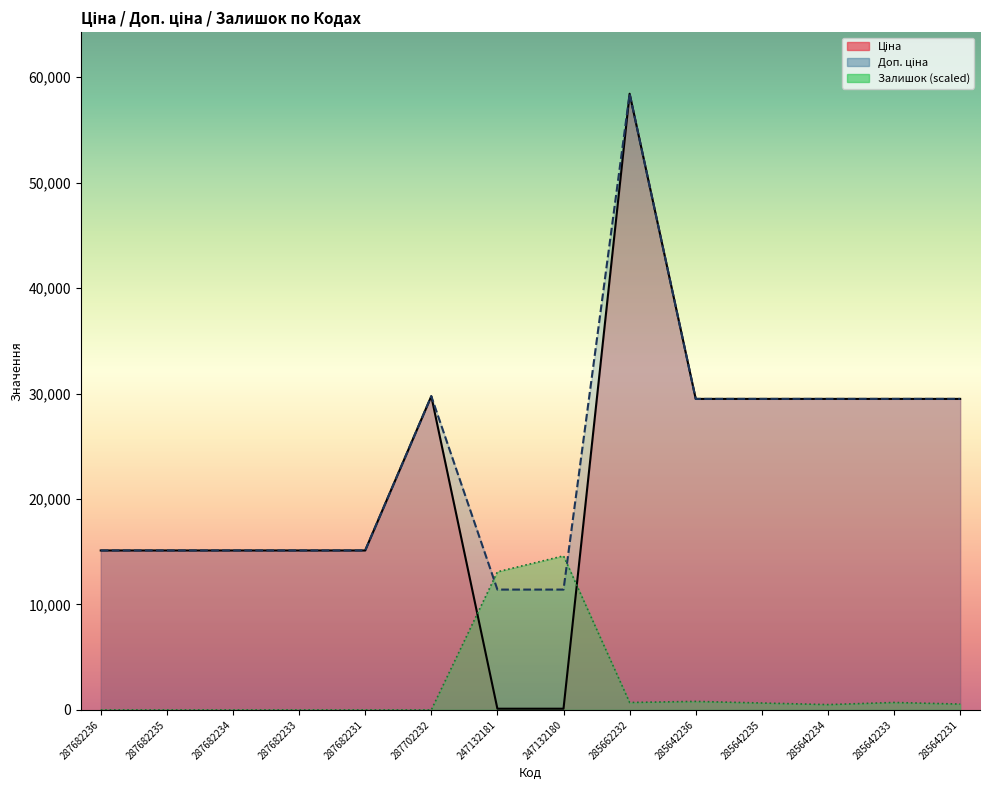

Reading left to right, extract all data points from this chart.

Ціна: 287682236=15120.0	287682235=15120.0	287682234=15120.0	287682233=15120.0	287682231=15120.0	287702232=29747.2	247132181=114.1	247132180=114.1	285662232=58426.5	285642236=29491.5	285642235=29491.5	285642234=29491.5	285642233=29491.5	285642231=29491.5
Доп. ціна: 287682236=15120.0	287682235=15120.0	287682234=15120.0	287682233=15120.0	287682231=15120.0	287702232=29747.2	247132181=11410.0	247132180=11410.0	285662232=58426.5	285642236=29491.5	285642235=29491.5	285642234=29491.5	285642233=29491.5	285642231=29491.5
Залишок: 287682236=0.0	287682235=0.0	287682234=0.0	287682233=0.0	287682231=0.0	287702232=0.0	247132181=13095.6	247132180=14606.6	285662232=705.1	285642236=805.9	285642235=654.8	285642234=503.7	285642233=705.1	285642231=554.0